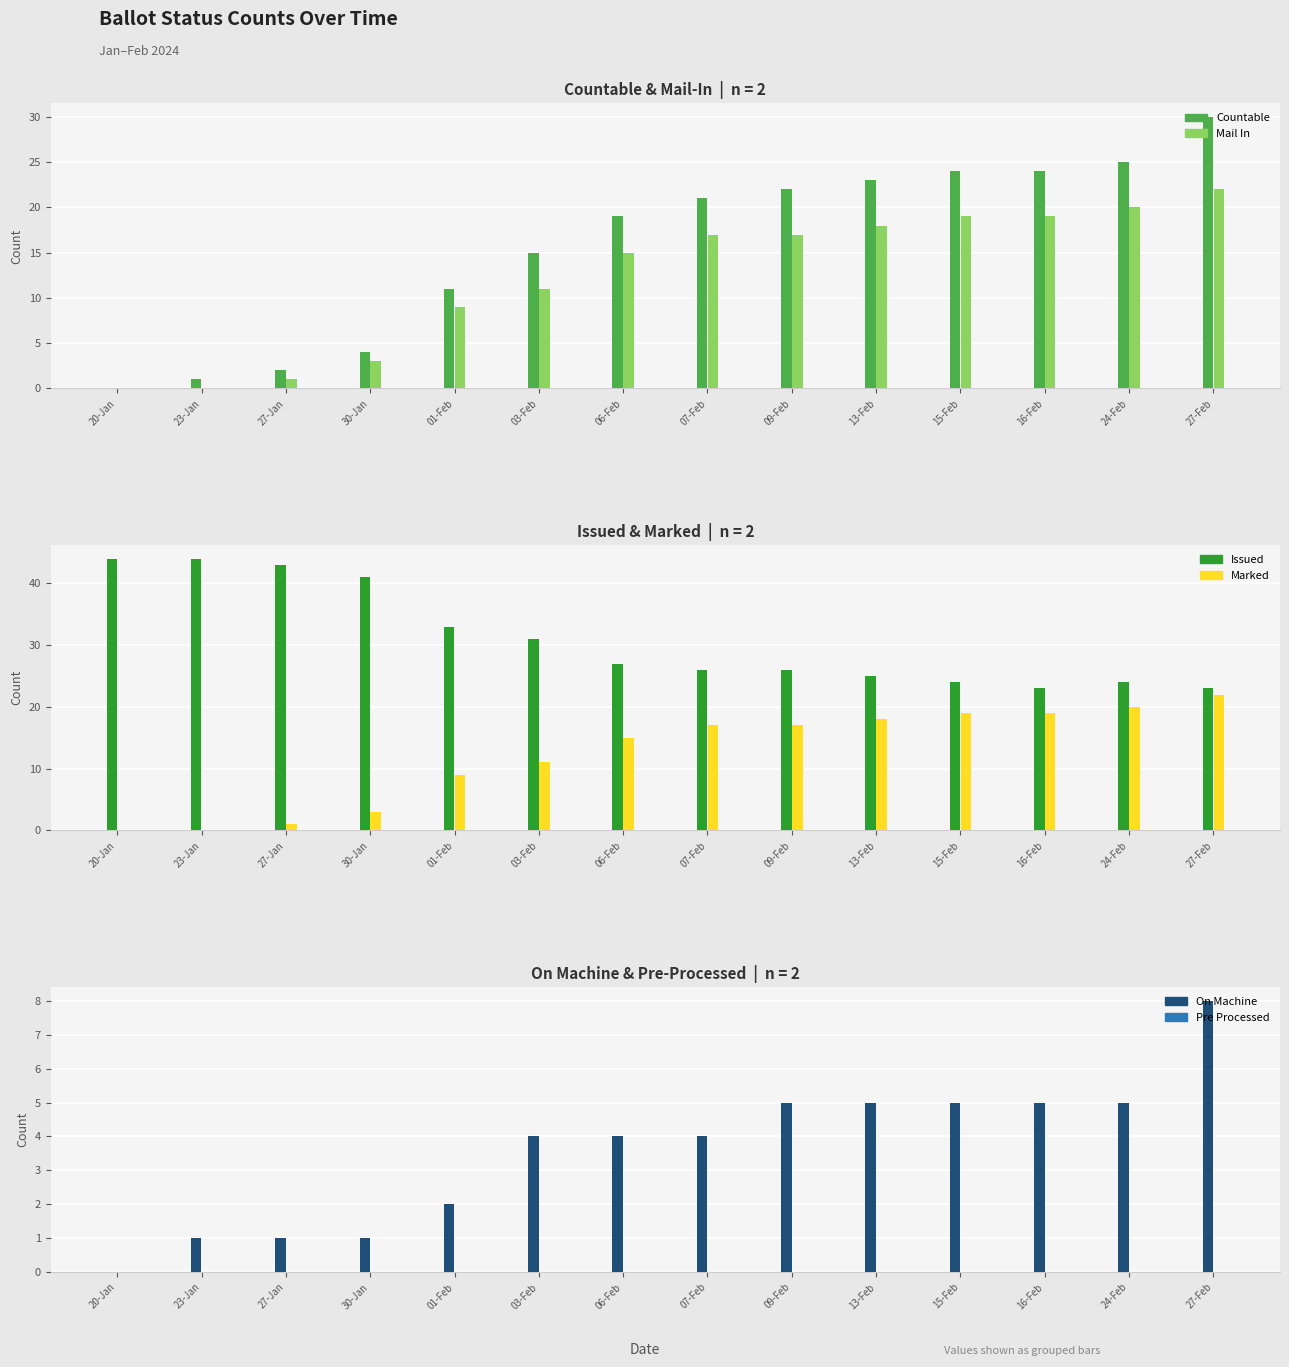

Rank the categories by MARKED value from lowest to highest.

20-Jan, 23-Jan, 27-Jan, 30-Jan, 01-Feb, 03-Feb, 06-Feb, 07-Feb, 09-Feb, 13-Feb, 15-Feb, 16-Feb, 24-Feb, 27-Feb